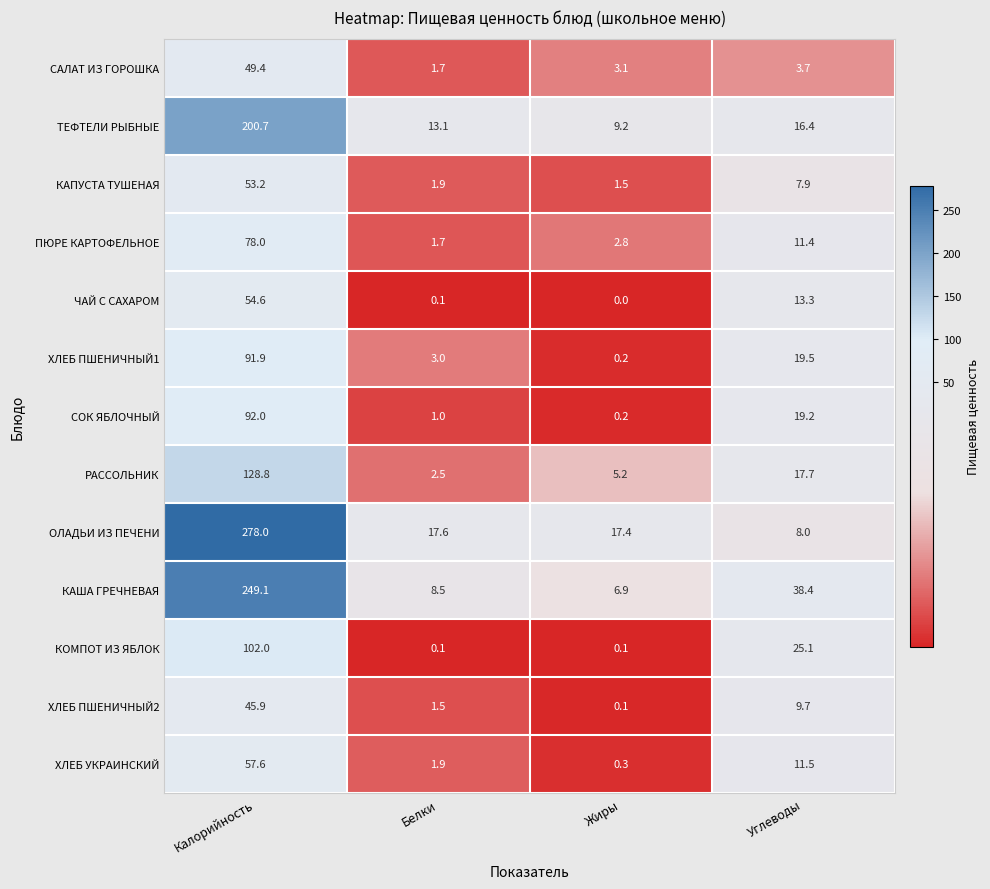

Which label corresponds to the smallest value in the chart?

Жиры